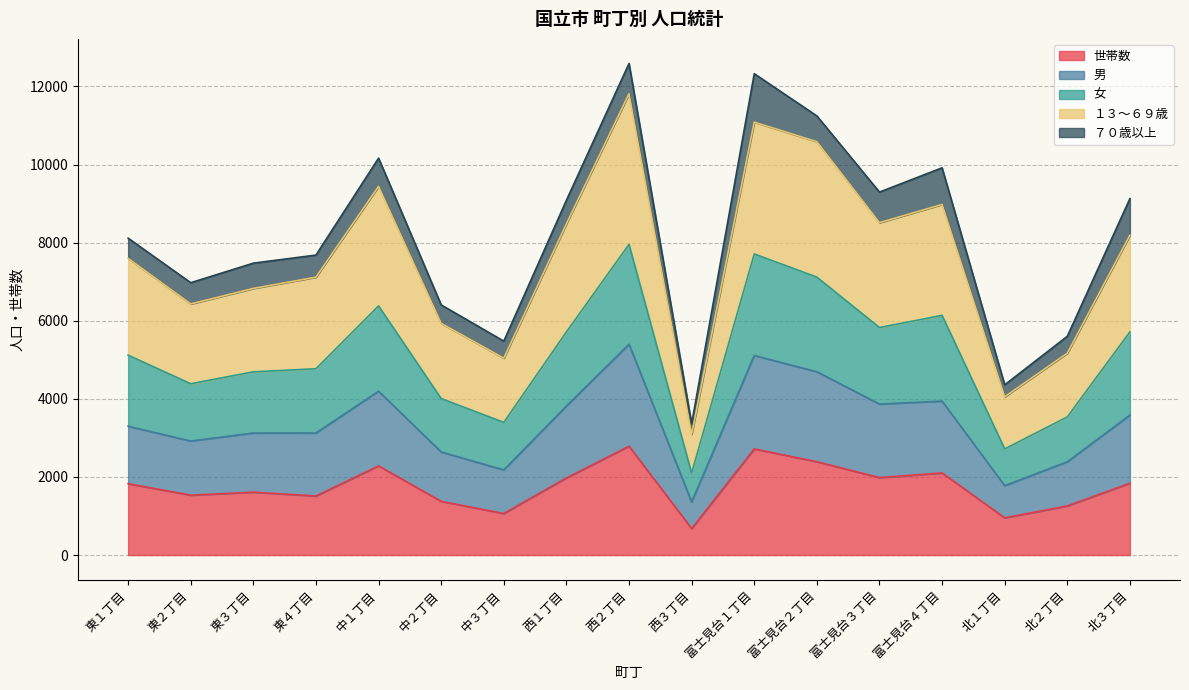

How many lines are shown in the chart?

5